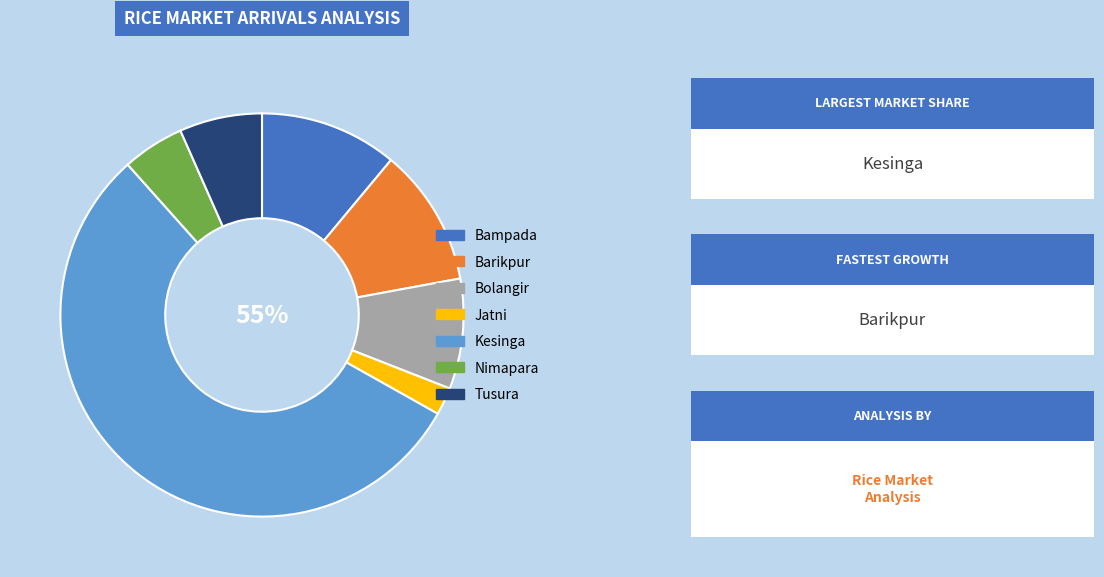

What is the smallest slice in the pie chart?

Jatni